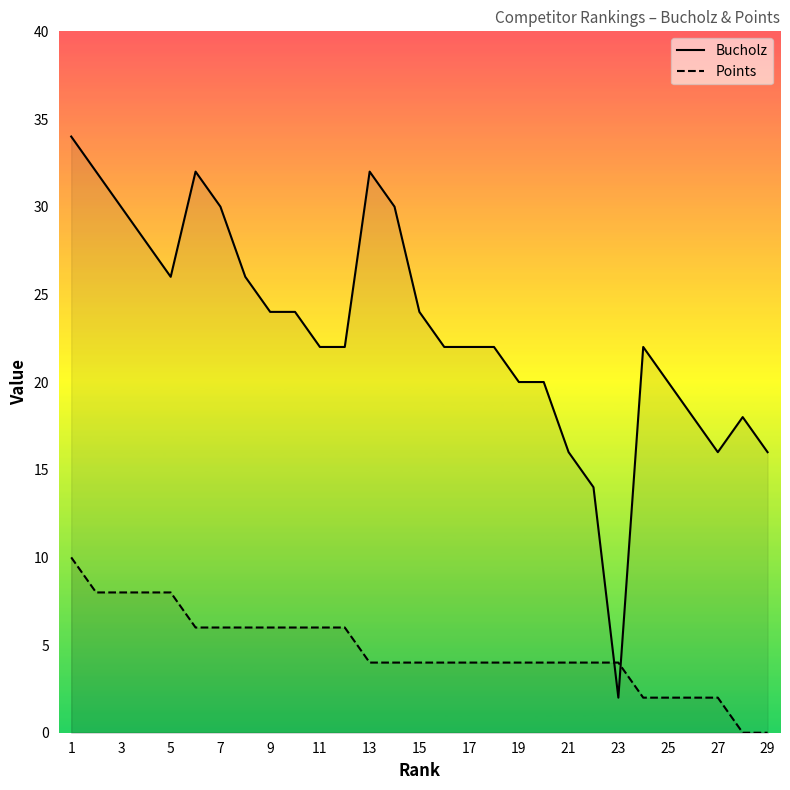

What is the maximum value shown in the chart?

34